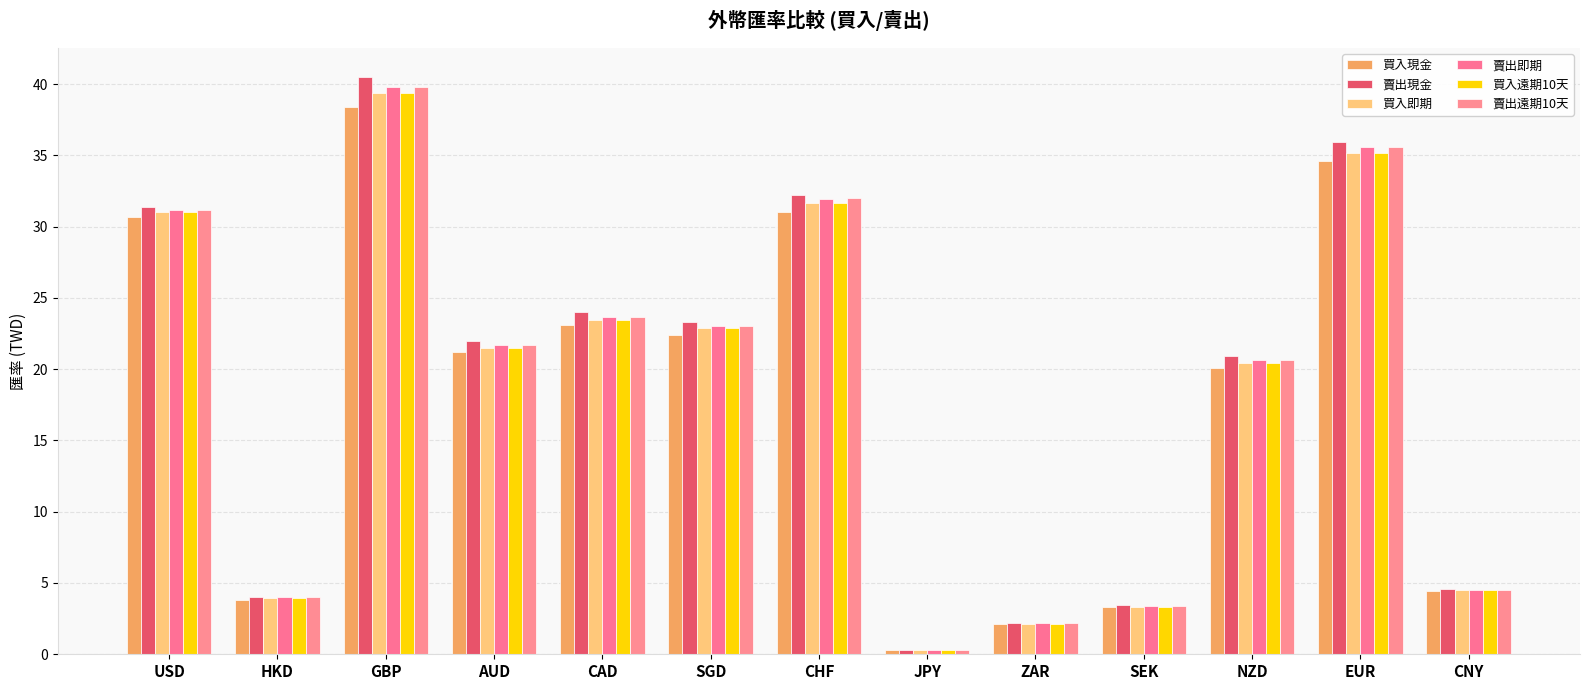

What is the average value of the 賣出遠期10天 series?

18.6